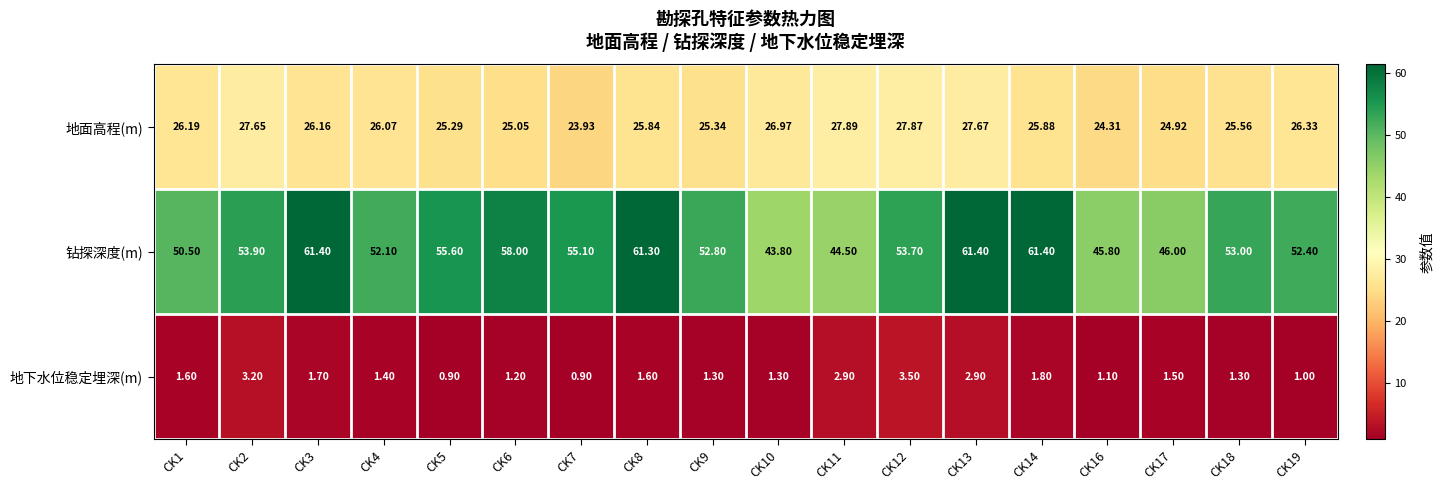

Which series has the widest spread of values?

钻探深度(m)